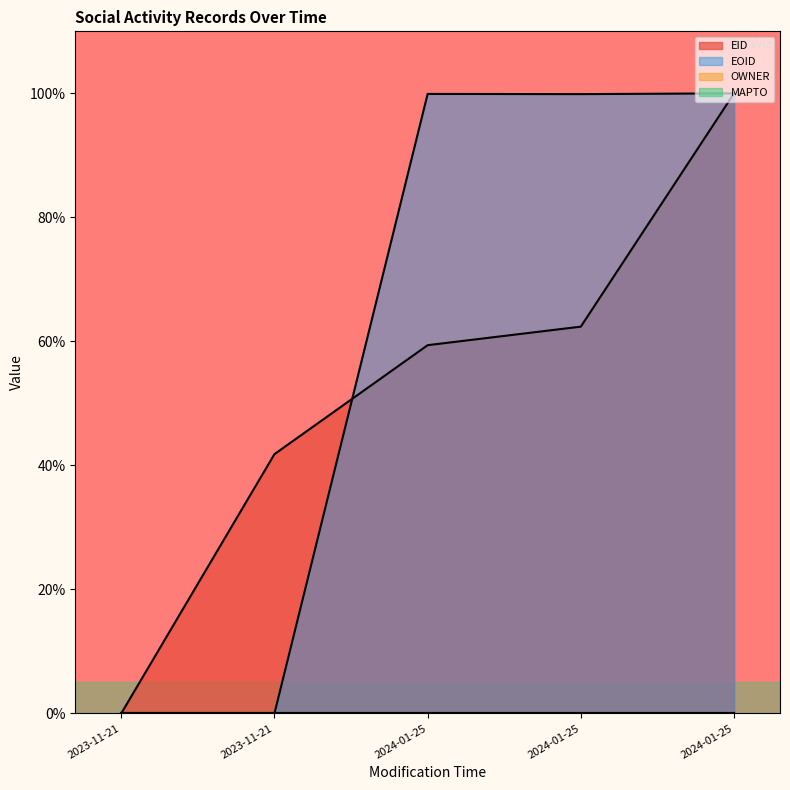

Does the chart display data point markers on the line(s)?

No